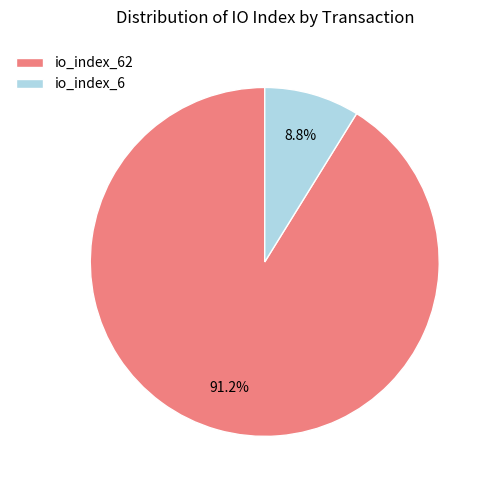

Between io_index_62 and io_index_6, which is larger?

io_index_62